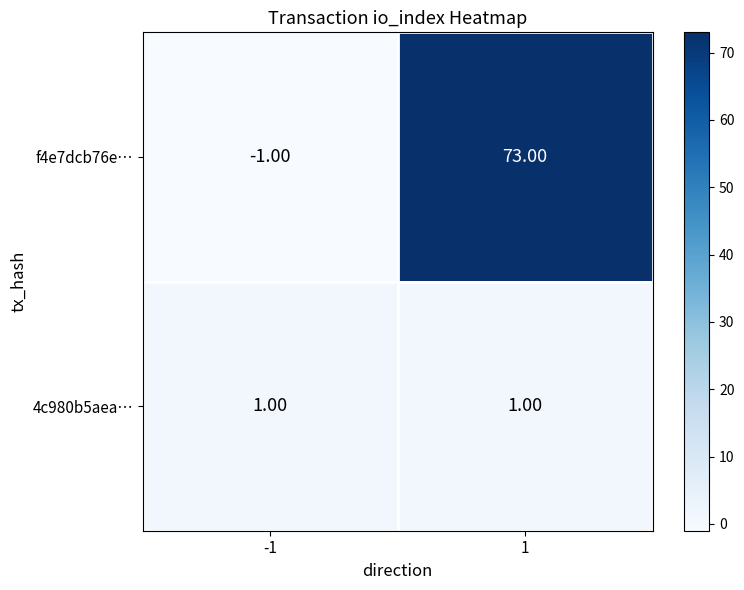

Is the value of f4e7dcb76e… at -1 greater than the value of 4c980b5aea… at -1?

No